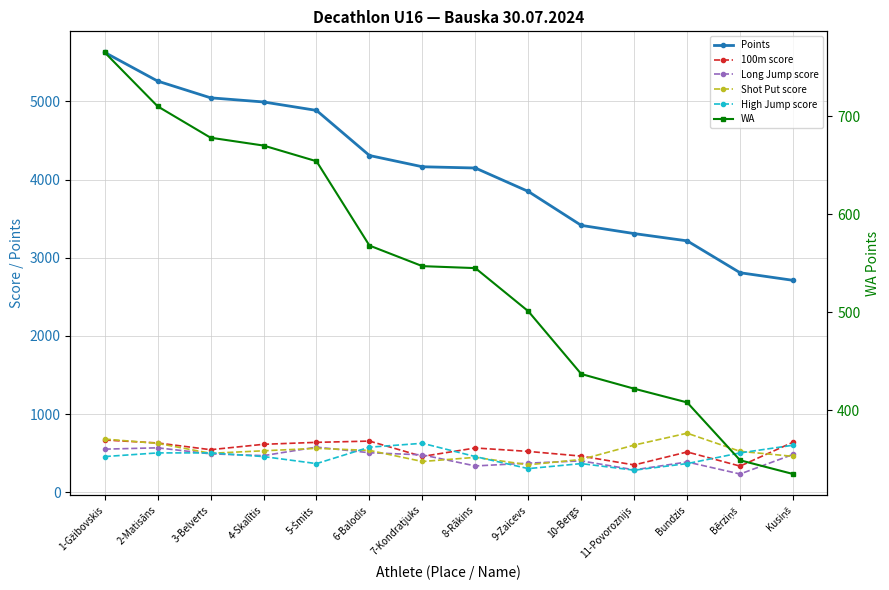

Where do High Jump score and Shot Put score first cross each other?

2-Matisāns and 3-Belverts